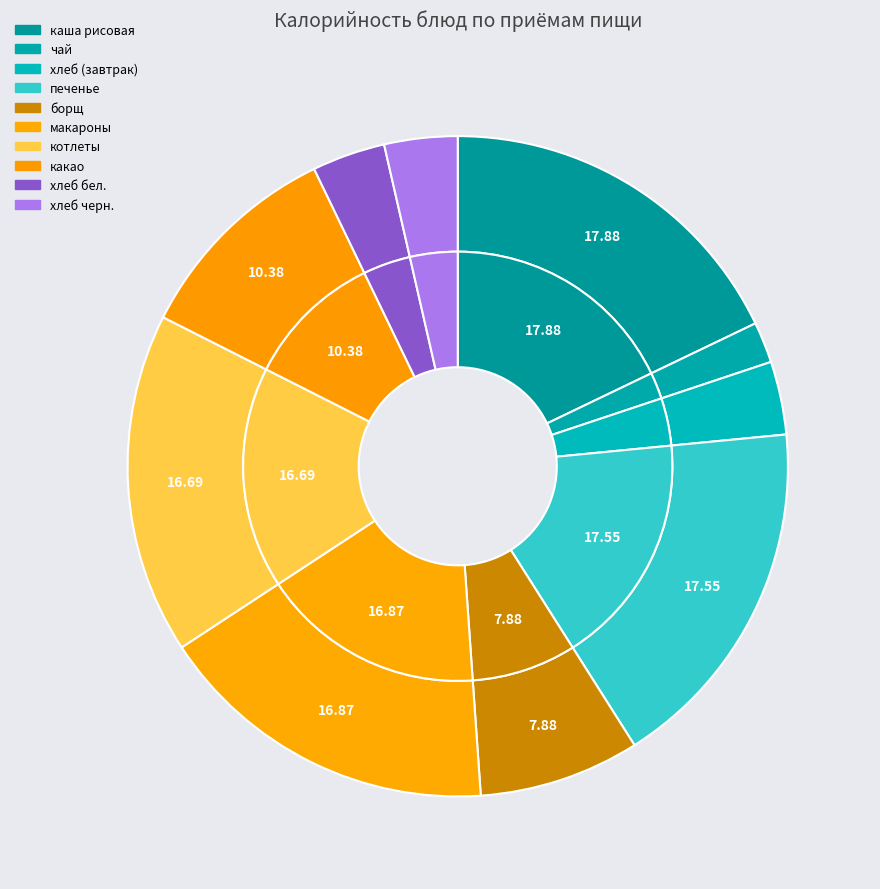

Is there a majority slice in this chart?

No